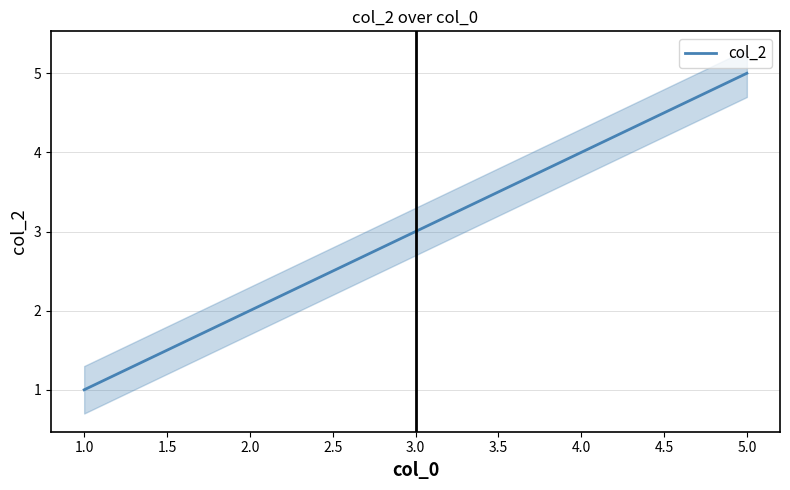

List the labels in order of col_2 value, smallest first.

1.0, 2.0, 3.0, 4.0, 5.0